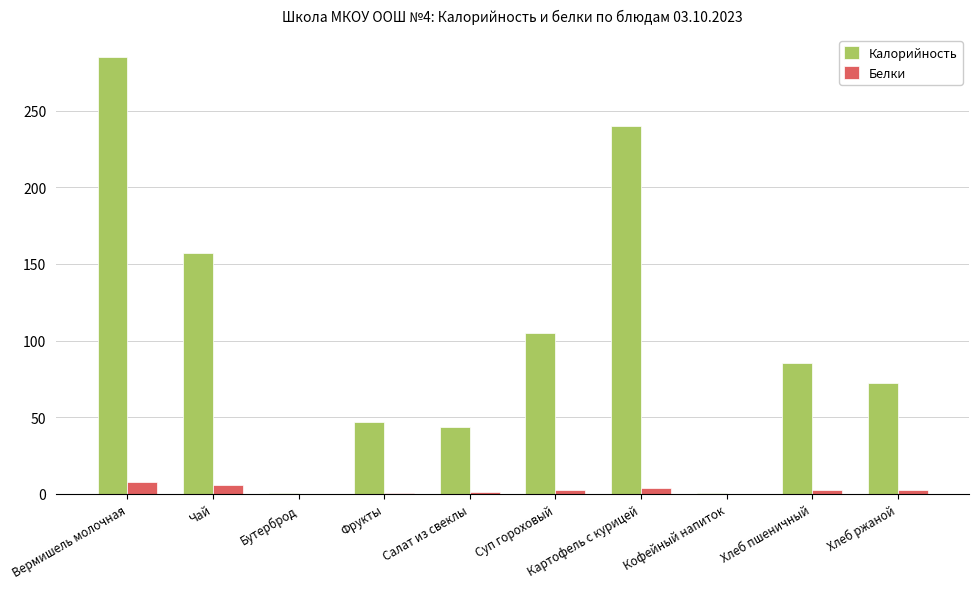

What is the maximum value for Белки?

7.8